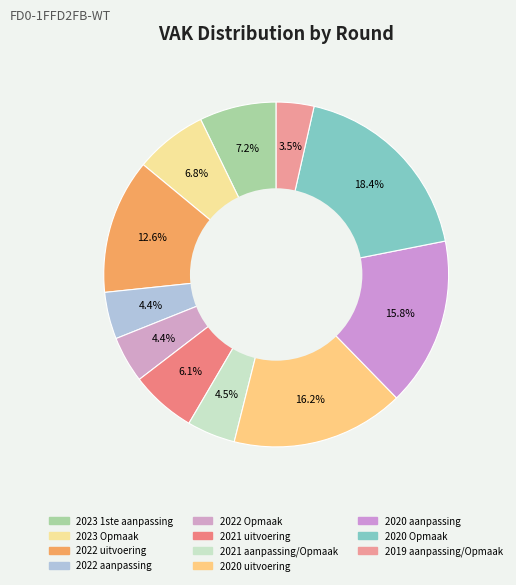

Does 2023 1ste aanpassing represent more than half of the total?

No